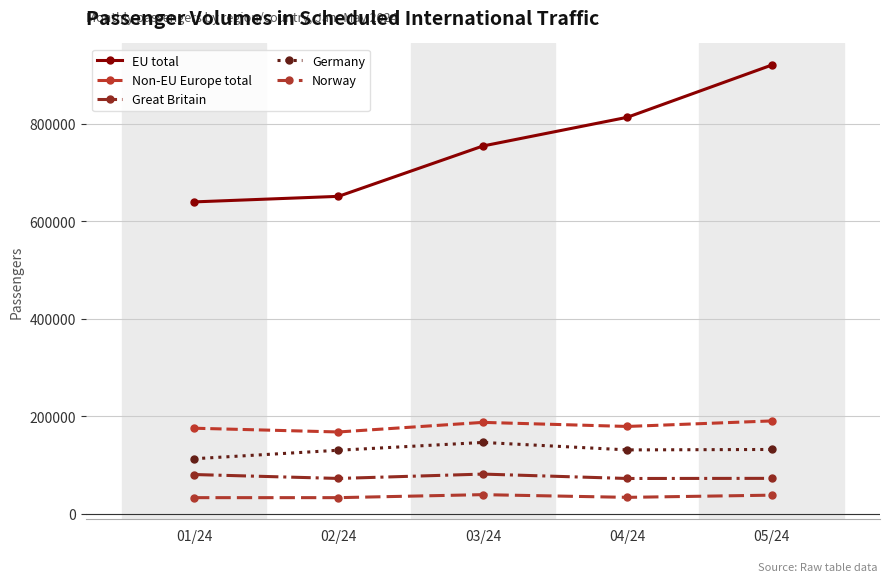

At which label is Norway closest to 36598?

05/24